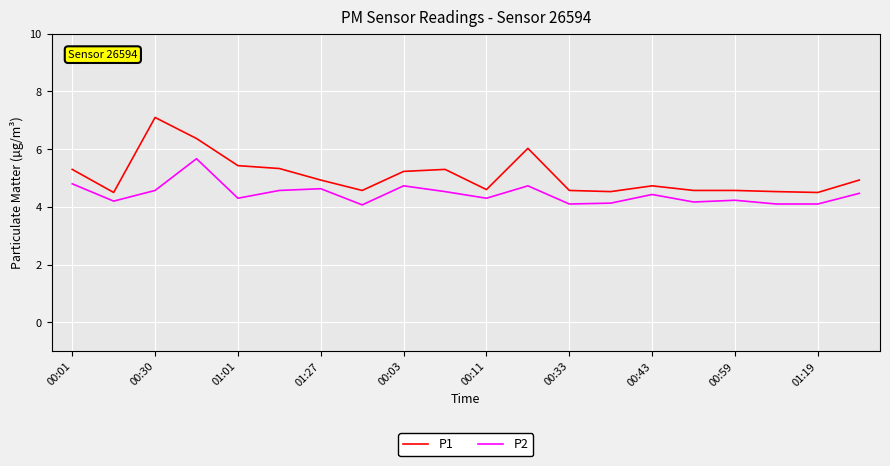

What is the maximum value for P2?

5.7